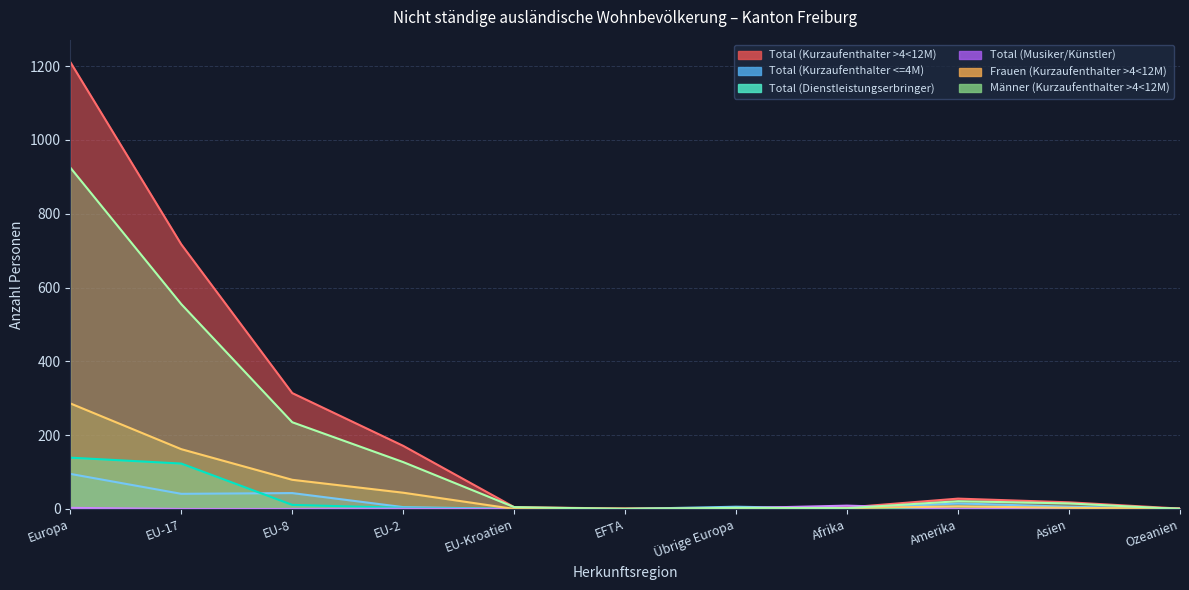

Reading left to right, what are all the values shown in this chart?

Total (Kurzaufenthalter >4<12M): Europa=1211	EU-17=717	EU-8=314	EU-2=171	EU-Kroatien=5	EFTA=1	Übrige Europa=3	Afrika=4	Amerika=28	Asien=18	Ozeanien=1
Total (Kurzaufenthalter <=4M): Europa=95	EU-17=41	EU-8=43	EU-2=5	EU-Kroatien=0	EFTA=0	Übrige Europa=6	Afrika=1	Amerika=15	Asien=6	Ozeanien=0
Total (Dienstleistungserbringer): Europa=139	EU-17=123	EU-8=11	EU-2=3	EU-Kroatien=0	EFTA=0	Übrige Europa=2	Afrika=0	Amerika=0	Asien=0	Ozeanien=0
Total (Musiker/Künstler): Europa=3	EU-17=0	EU-8=0	EU-2=1	EU-Kroatien=0	EFTA=0	Übrige Europa=2	Afrika=9	Amerika=0	Asien=0	Ozeanien=1
Frauen (Kurzaufenthalter >4<12M): Europa=286	EU-17=162	EU-8=79	EU-2=44	EU-Kroatien=0	EFTA=1	Übrige Europa=0	Afrika=2	Amerika=7	Asien=3	Ozeanien=1
Männer (Kurzaufenthalter >4<12M): Europa=925	EU-17=555	EU-8=235	EU-2=127	EU-Kroatien=5	EFTA=0	Übrige Europa=3	Afrika=2	Amerika=21	Asien=15	Ozeanien=0